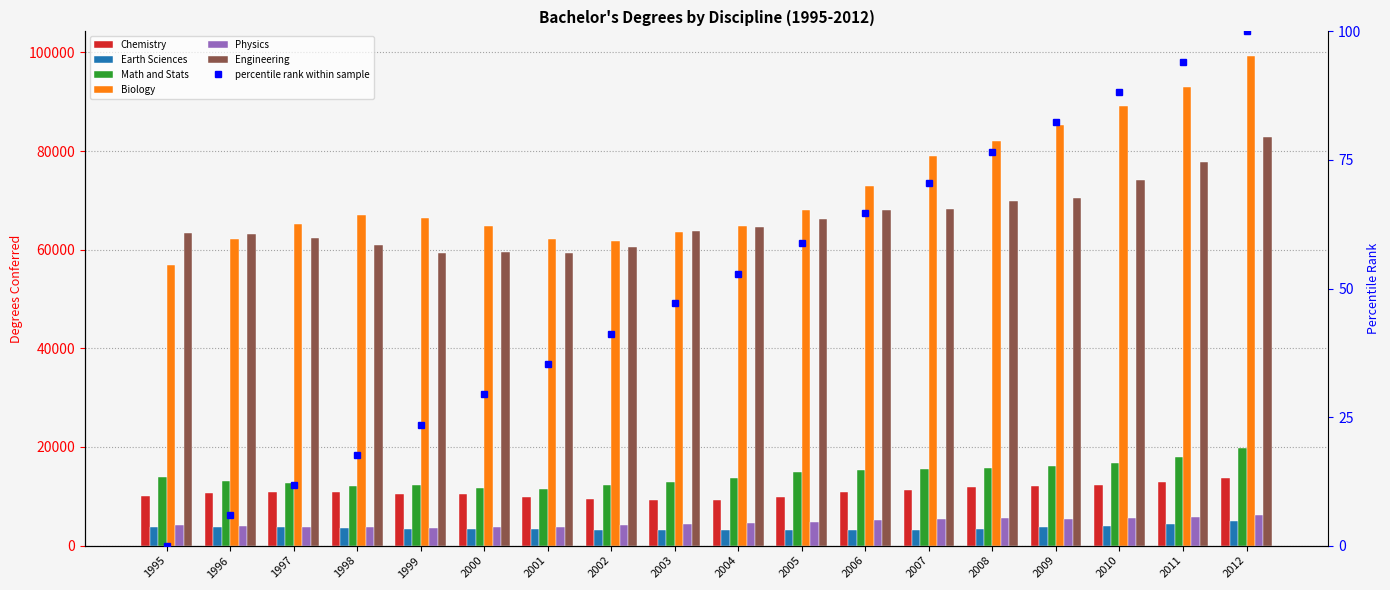

Which series has the largest total across all categories?

Biology